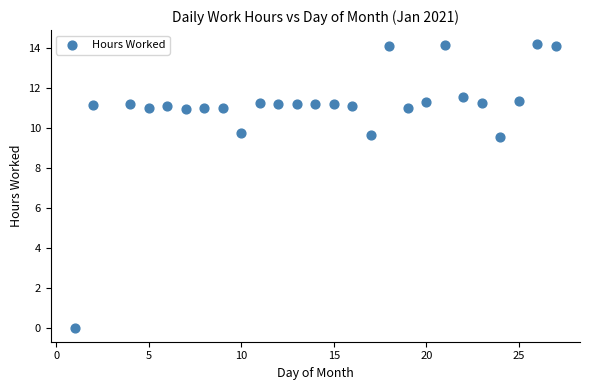

What is the range of X values (max minus min)?

26.0